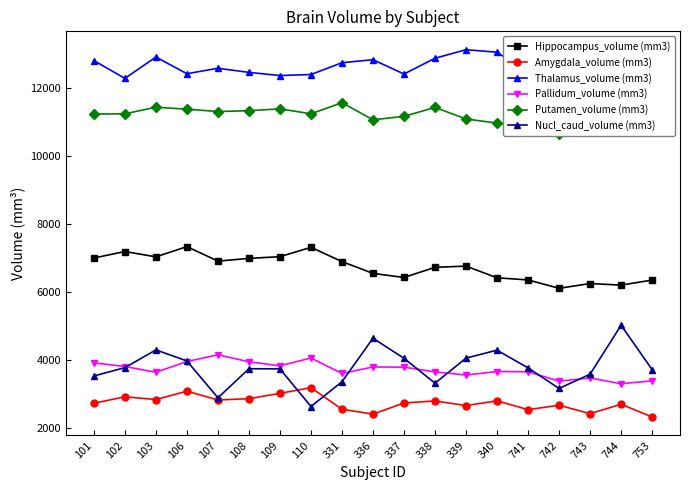

What is the maximum value for Amygdala_volume (mm3)?

3184.3